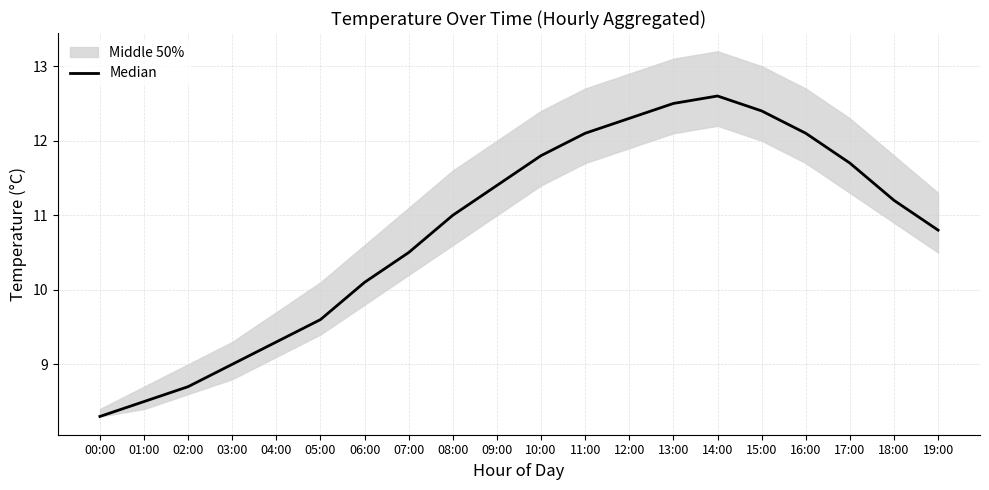

True or false: the data shows 11.2 at 18:00.

True